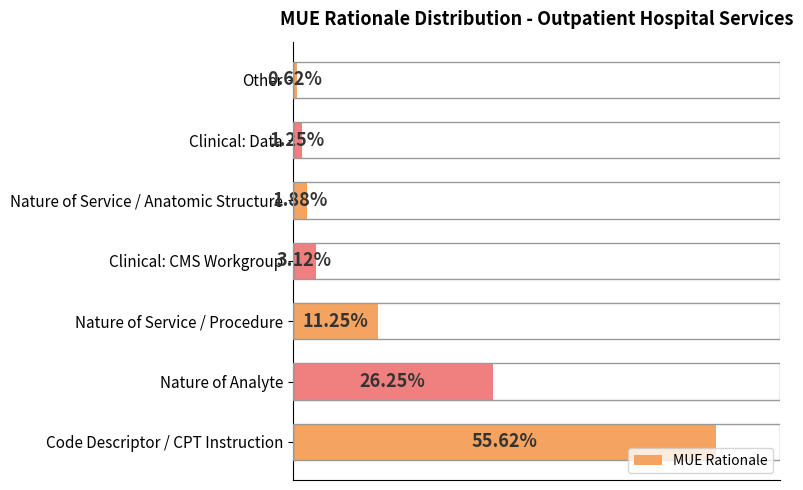

At which category does the chart reach its minimum across all series?

Other